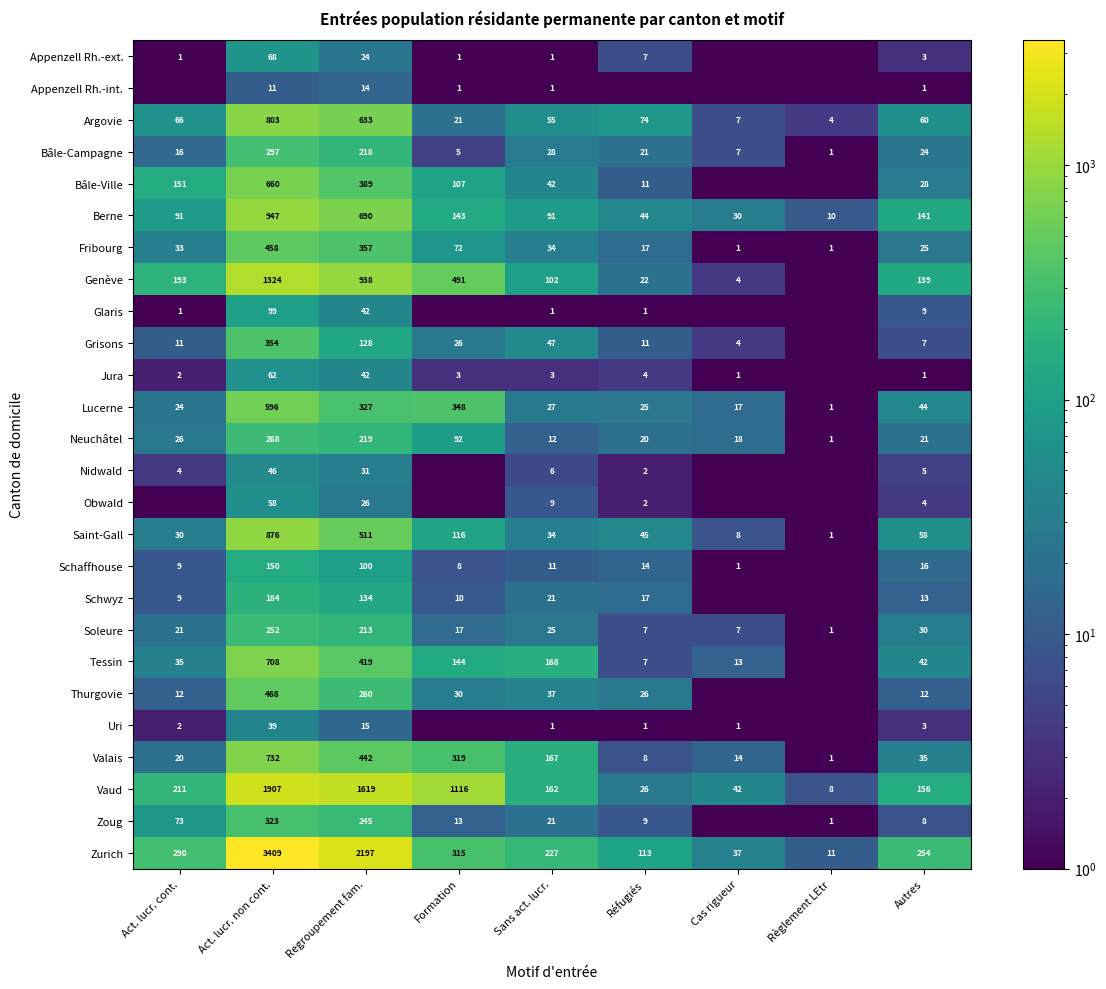

What is the sum of all Saint-Gall values?

1679.0